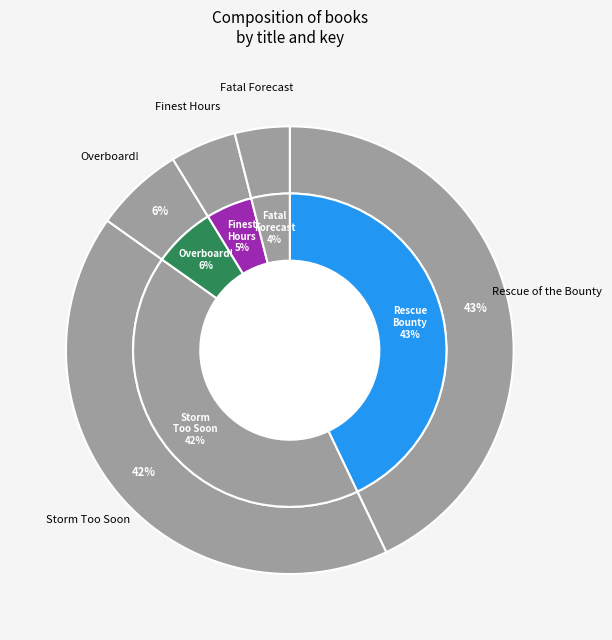

To the nearest percent, what is the difference between the Fatal Forecast and Storm Too Soon slice percentages?

38%